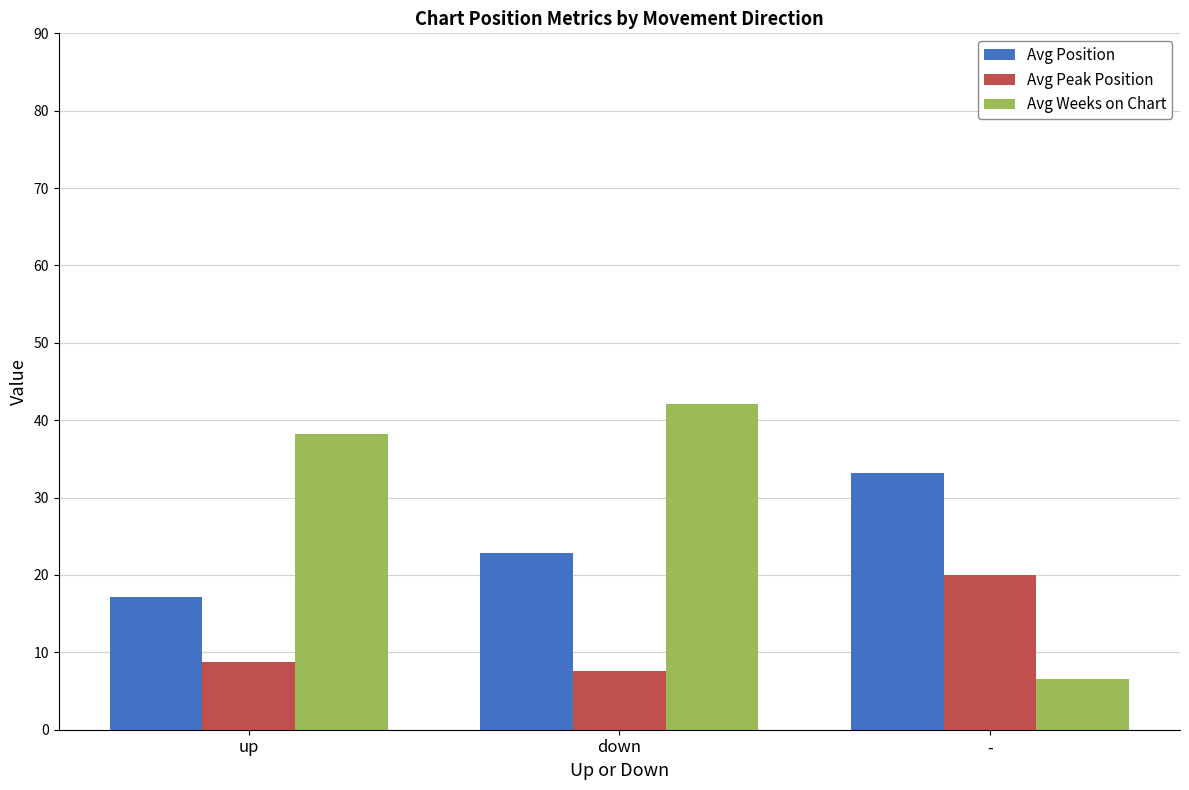

Is it true that Avg Position equals 39.5 at down?

False